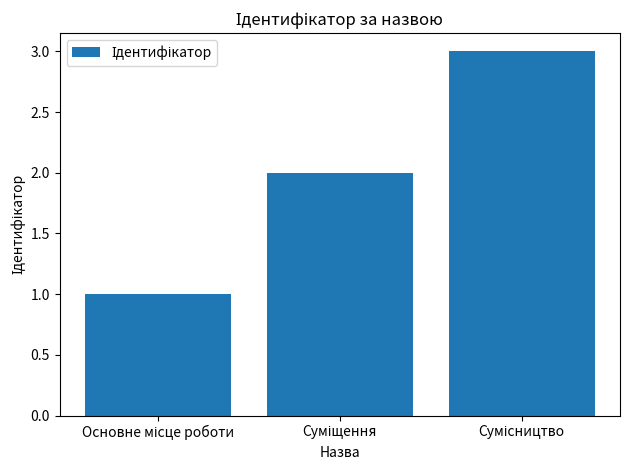

What is the greatest value displayed?

3